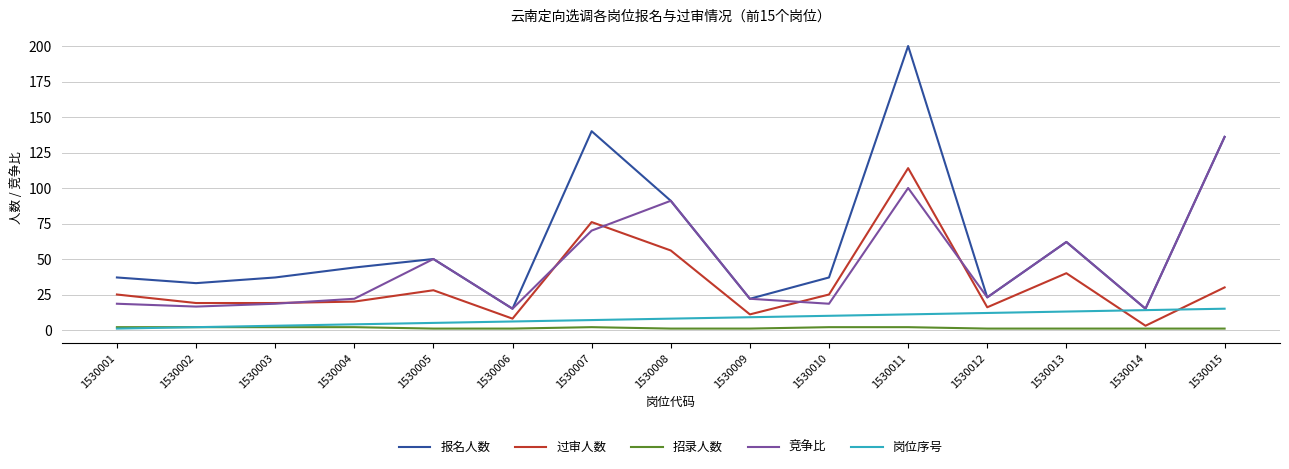

What is the maximum value shown in the chart?

200.0